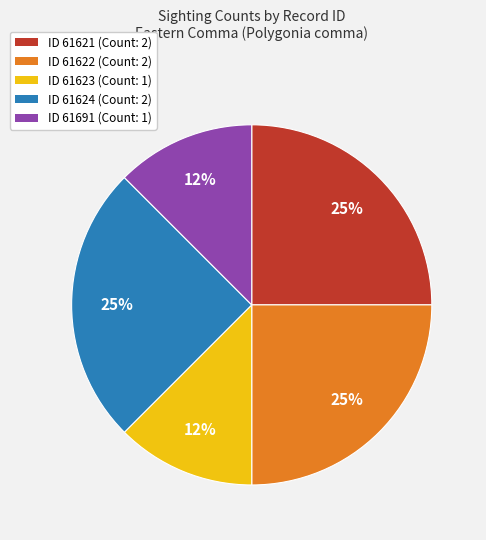

What percentage is the ID 61621 (Count: 2) slice, to the nearest percent?

25%